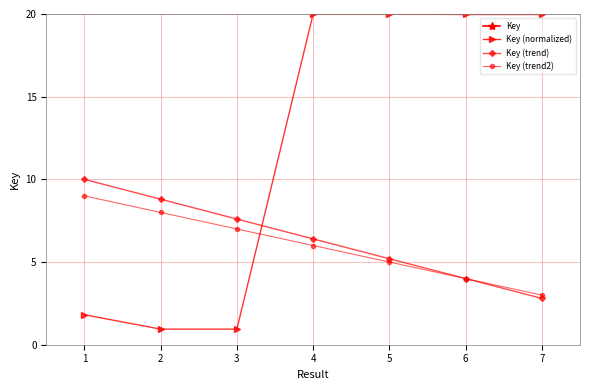

What is the sum of all Key (trend2) values?

42.0